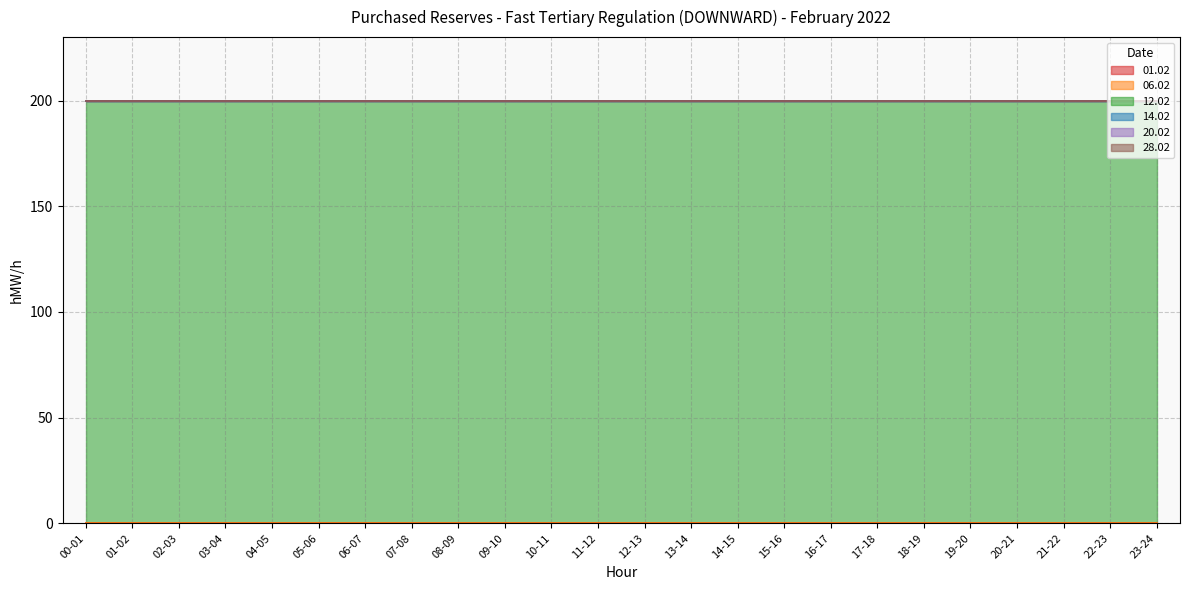

Rank the series at 15-16 from highest to lowest value.

12.02, 01.02, 06.02, 14.02, 20.02, 28.02